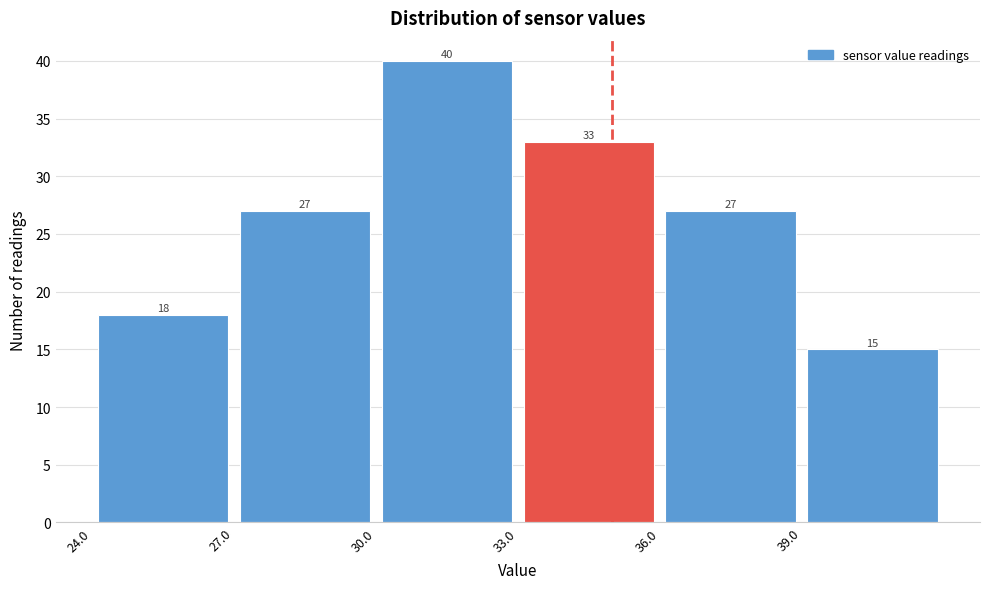

Reading left to right, transcribe this chart: for each bar, give the range it covers on the x-axis and its height.

24 to 27: 18
27 to 30: 27
30 to 33: 40
33 to 36: 33
36 to 39: 27
39 to 42: 15